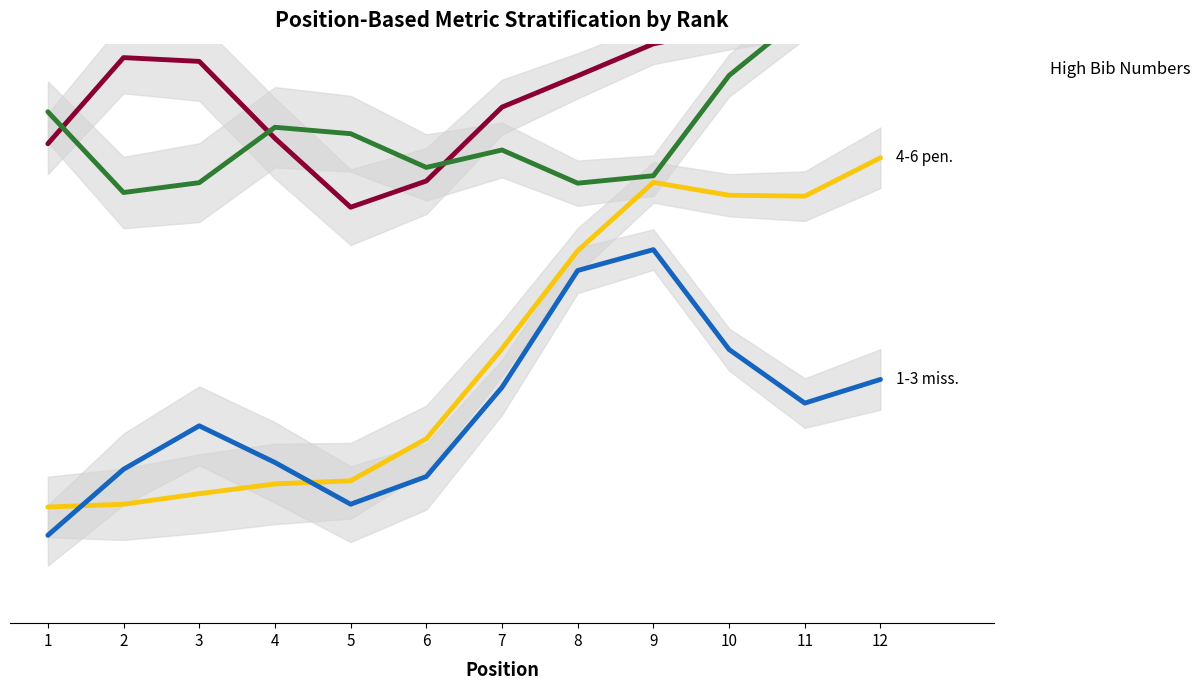

List the series in order of their peak value, lowest first.

Shoot 1 Misses (L1), Total Penalties (T), Birth Year (Jahrgang), Bib Number (#)